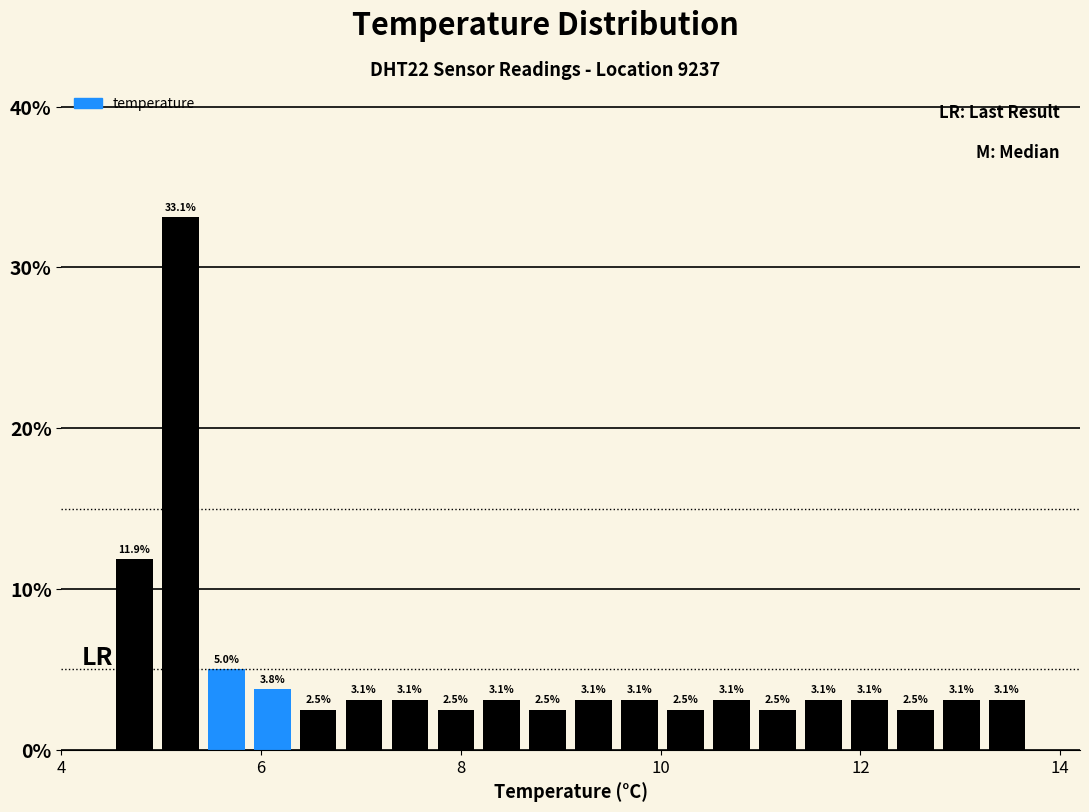

Read against the x-axis, roughly where is the centre of the tallest bar?

5.2